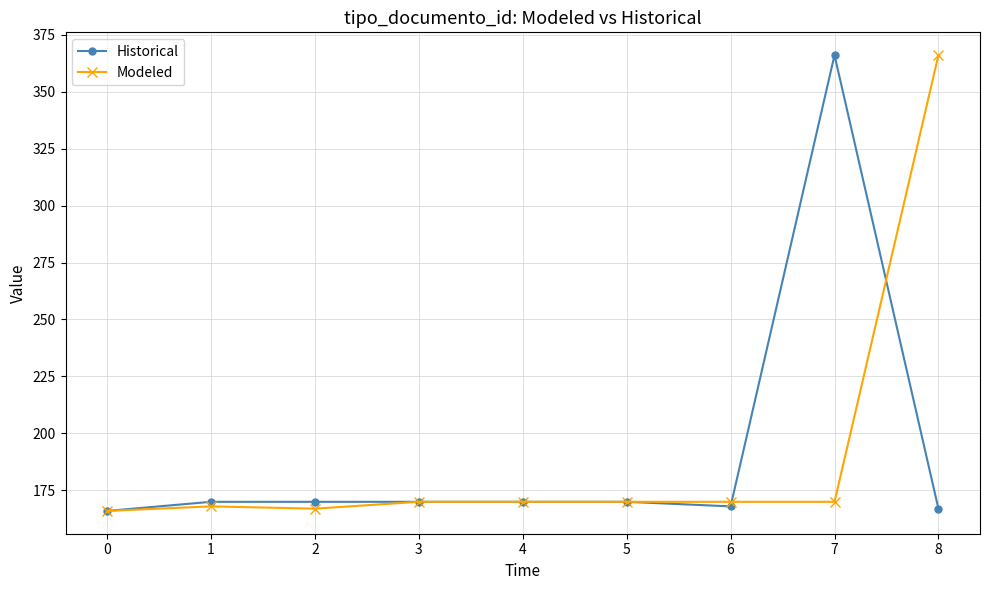

The Modeled series shows 282 at 1. True or false?

False